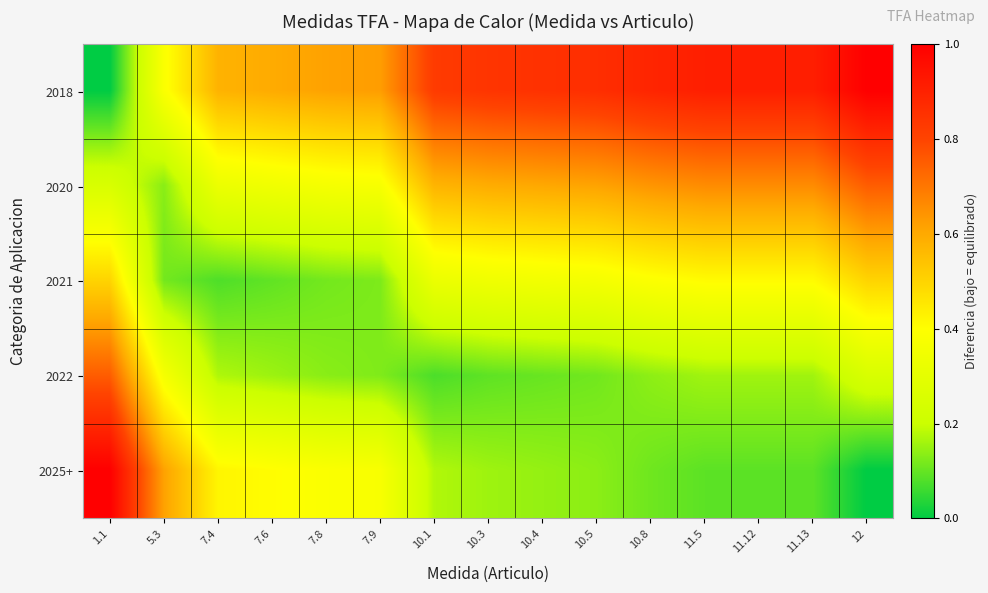

Reading right to left, extract all data points from this chart.

2018: 12=1.0	11.13=0.9	11.12=0.9	11.5=0.9	10.8=0.9	10.5=0.9	10.4=0.9	10.3=0.8	10.1=0.8	7.9=0.6	7.8=0.6	7.6=0.6	7.4=0.6	5.3=0.4	1.1=0.0
2020: 12=0.8	11.13=0.7	11.12=0.7	11.5=0.7	10.8=0.6	10.5=0.6	10.4=0.6	10.3=0.6	10.1=0.6	7.9=0.4	7.8=0.4	7.6=0.3	7.4=0.3	5.3=0.1	1.1=0.2
2021: 12=0.5	11.13=0.4	11.12=0.4	11.5=0.4	10.8=0.4	10.5=0.4	10.4=0.4	10.3=0.3	10.1=0.3	7.9=0.1	7.8=0.1	7.6=0.1	7.4=0.1	5.3=0.1	1.1=0.5
2022: 12=0.2	11.13=0.2	11.12=0.2	11.5=0.2	10.8=0.1	10.5=0.1	10.4=0.1	10.3=0.1	10.1=0.1	7.9=0.1	7.8=0.1	7.6=0.2	7.4=0.2	5.3=0.4	1.1=0.8
2025+: 12=0.0	11.13=0.1	11.12=0.1	11.5=0.1	10.8=0.1	10.5=0.1	10.4=0.1	10.3=0.2	10.1=0.2	7.9=0.4	7.8=0.4	7.6=0.4	7.4=0.4	5.3=0.6	1.1=1.0